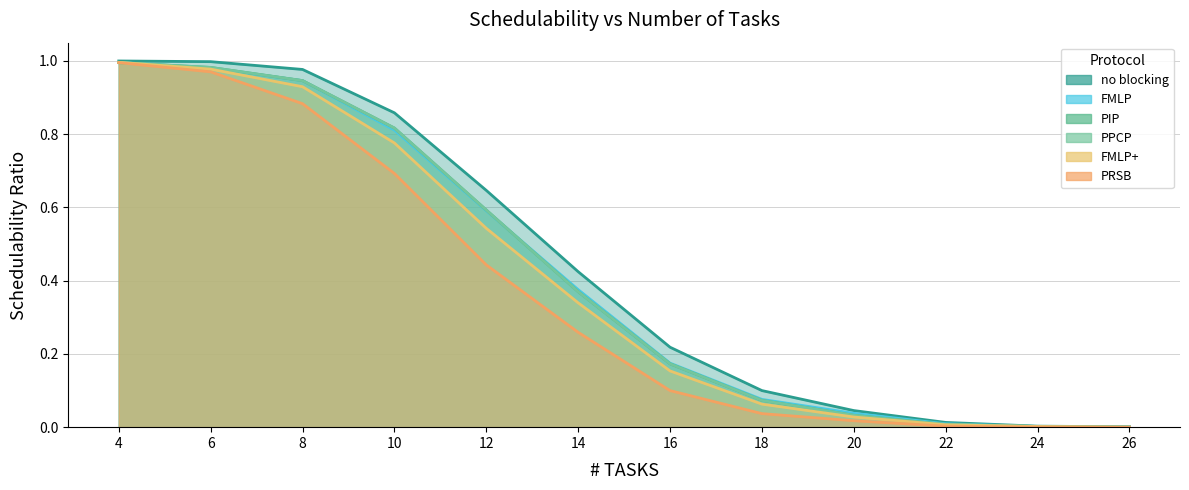

Reading right to left, what are all the values shown in this chart?

no blocking: 0.0	0.0	0.0	0.0	0.1	0.2	0.4	0.6	0.9	1.0	1.0	1.0
FMLP: 0.0	0.0	0.0	0.0	0.1	0.2	0.4	0.6	0.8	0.9	1.0	1.0
PIP: 0.0	0.0	0.0	0.0	0.1	0.2	0.4	0.6	0.8	0.9	1.0	1.0
PPCP: 0.0	0.0	0.0	0.0	0.1	0.2	0.4	0.6	0.8	0.9	1.0	1.0
FMLP+: 0.0	0.0	0.0	0.0	0.1	0.2	0.3	0.5	0.8	0.9	1.0	1.0
PRSB: 0.0	0.0	0.0	0.0	0.0	0.1	0.3	0.4	0.7	0.9	1.0	1.0